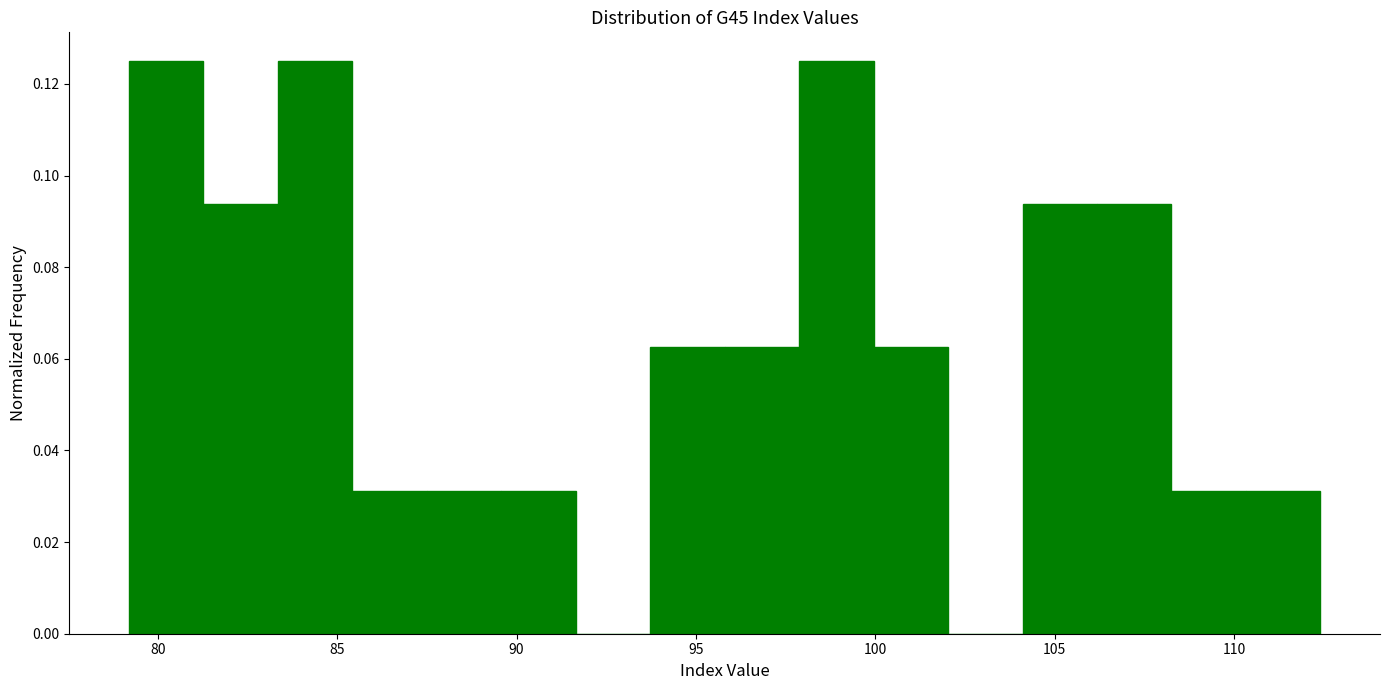

Reading left to right, transcribe this chart: for each bar, give the range it covers on the x-axis and its height. Neither the bar edges nor the heights are printed on the chart, so give them approximately, as read against the axes.

79.0 to 81.5: 0.126
81.5 to 83.5: 0.094
83.5 to 85.5: 0.126
85.5 to 87.5: 0.032
87.5 to 89.5: 0.032
89.5 to 91.5: 0.032
91.5 to 93.5: 0
93.5 to 96.0: 0.062
96.0 to 98.0: 0.062
98.0 to 100.0: 0.126
100.0 to 102.0: 0.062
102.0 to 104.0: 0
104.0 to 106.0: 0.094
106.0 to 108.5: 0.094
108.5 to 110.5: 0.032
110.5 to 112.5: 0.032